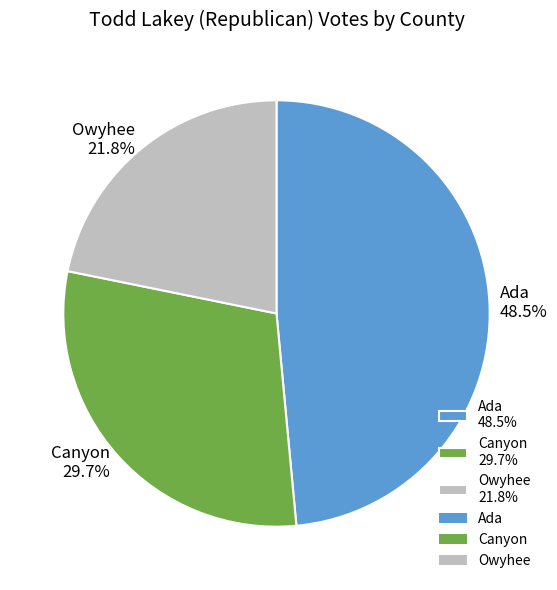

Which slice is the largest?

Ada